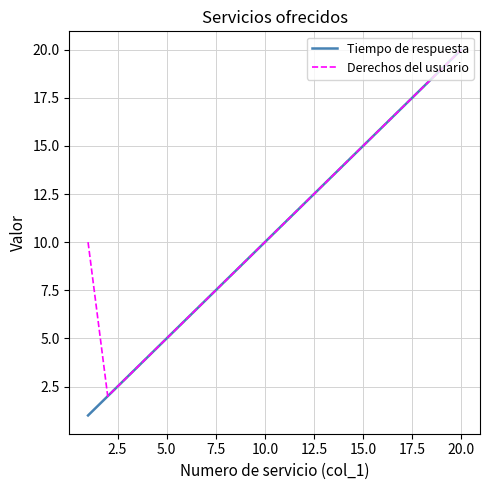

What is the greatest value displayed?

20